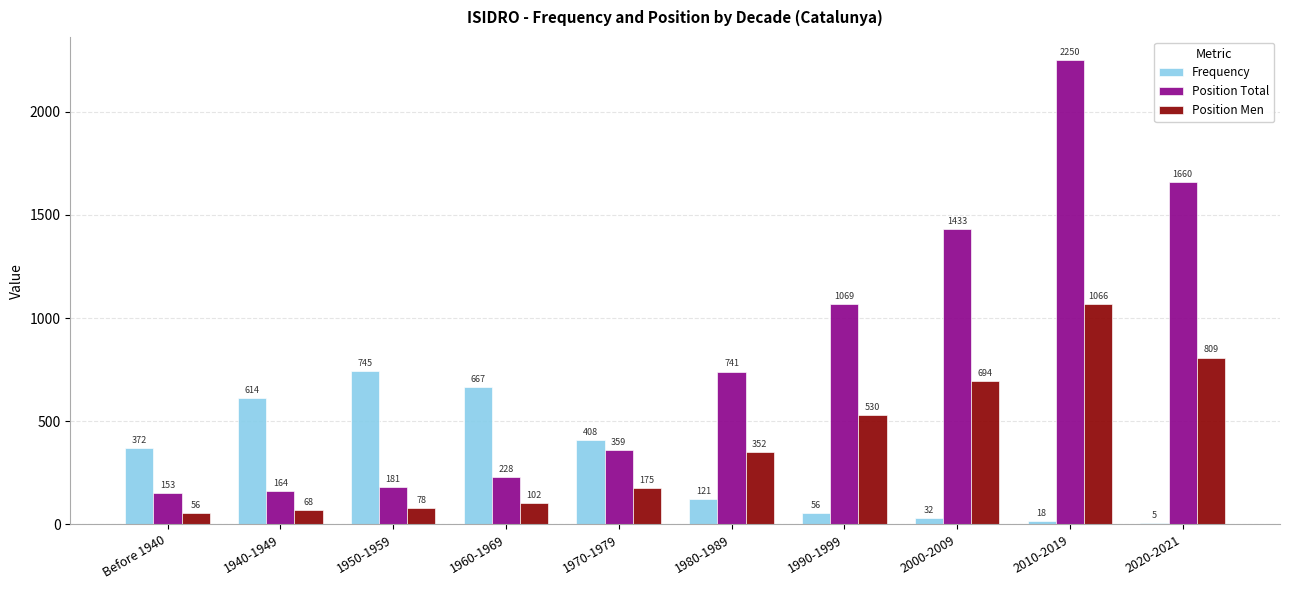

What is the total value across all series at 2020-2021?

2474